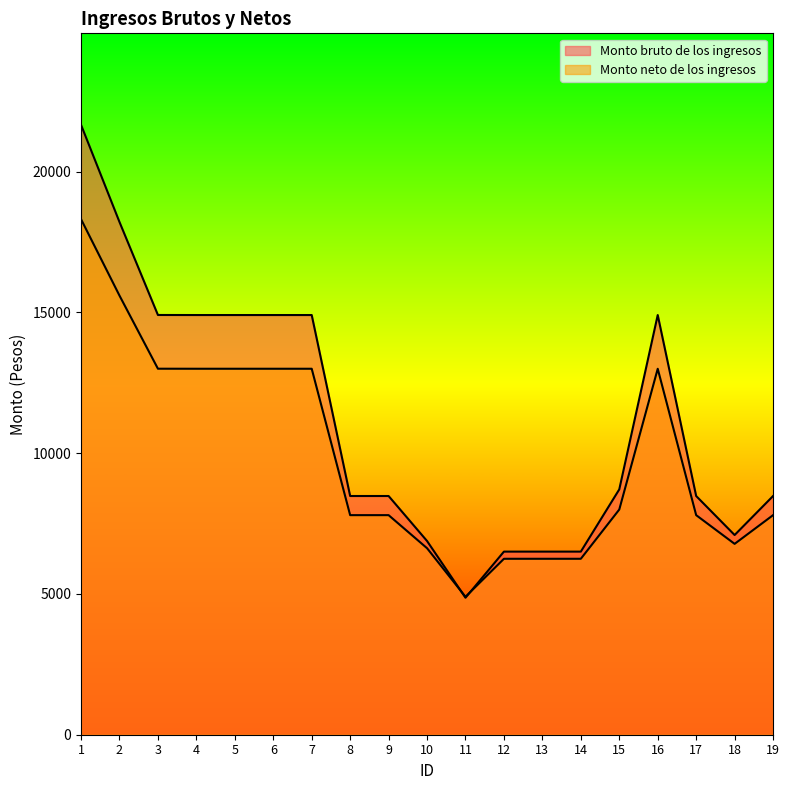

Which category has the highest value in the Monto neto de los ingresos series?

1